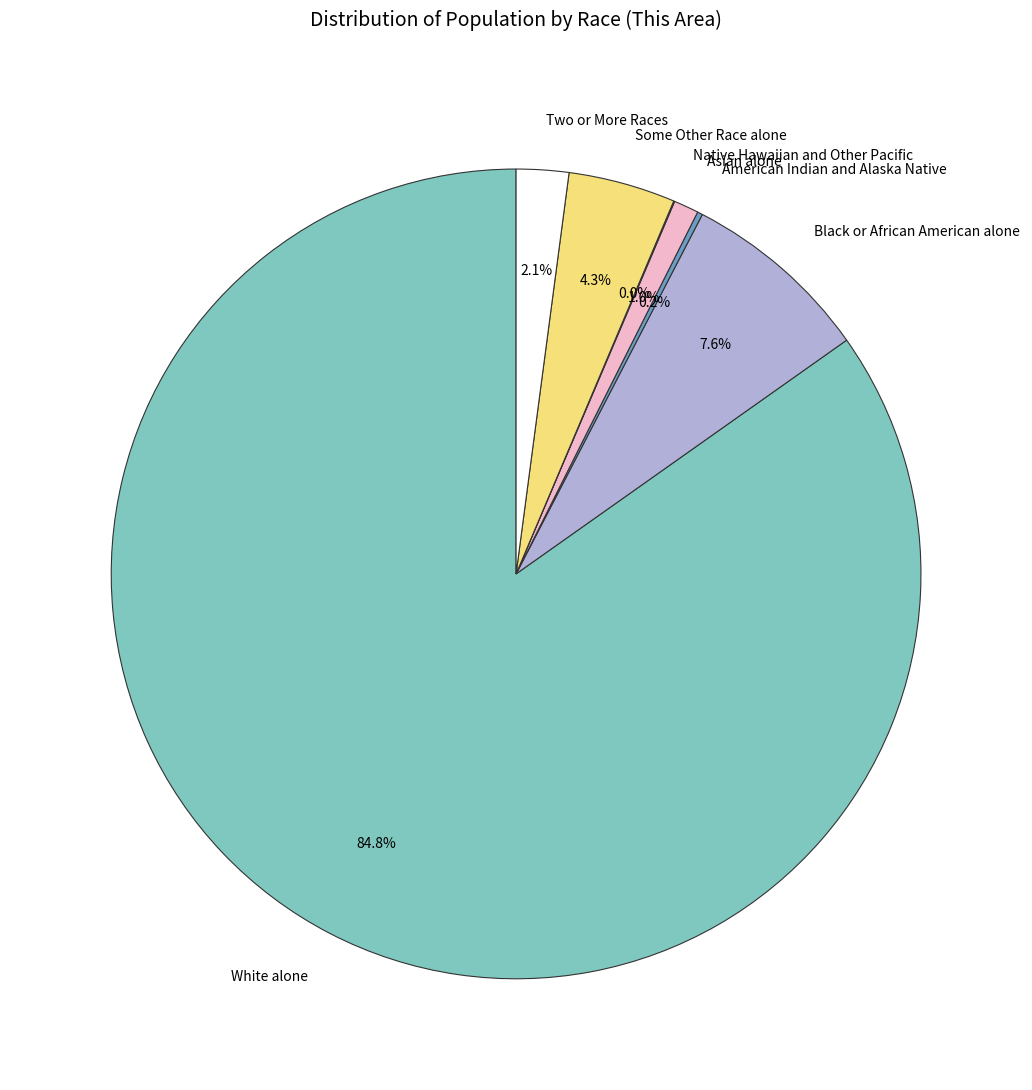

What percentage do Asian alone and Two or More Races together represent?

3.1%